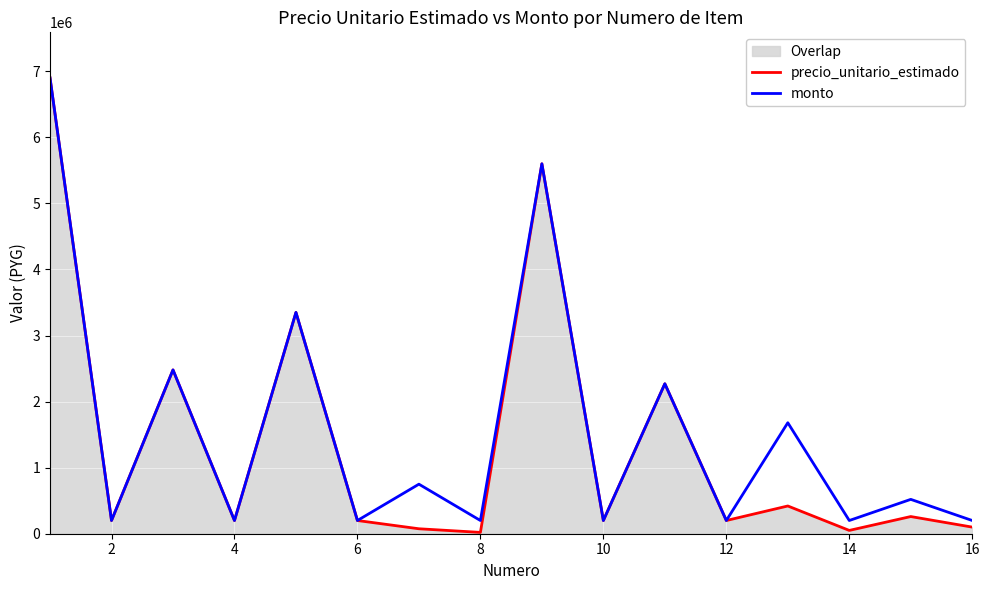

What is the total value across all series at 6?

400000